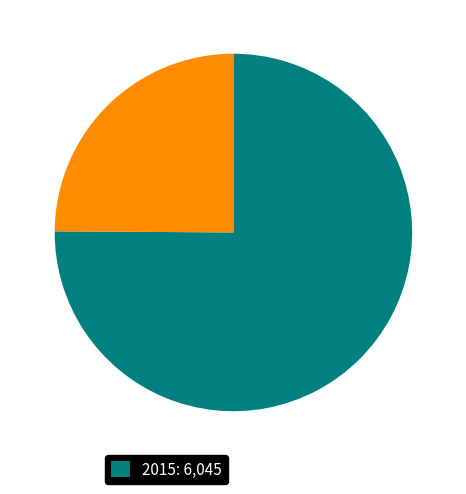

Is there any slice that represents more than half of the pie?

Yes